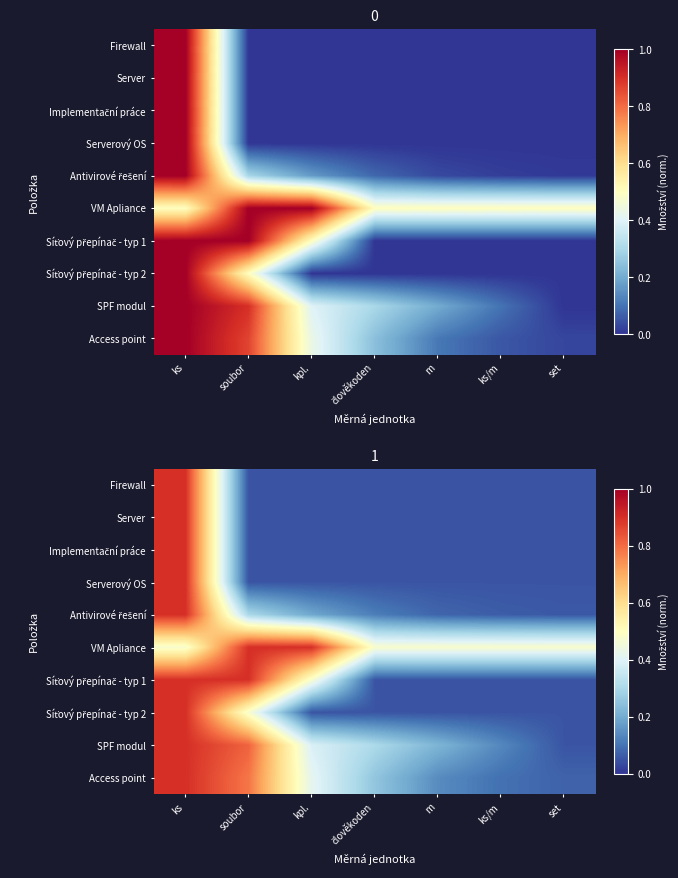

True or false: Firewall has a value of 0.1 at člověkoden.

True